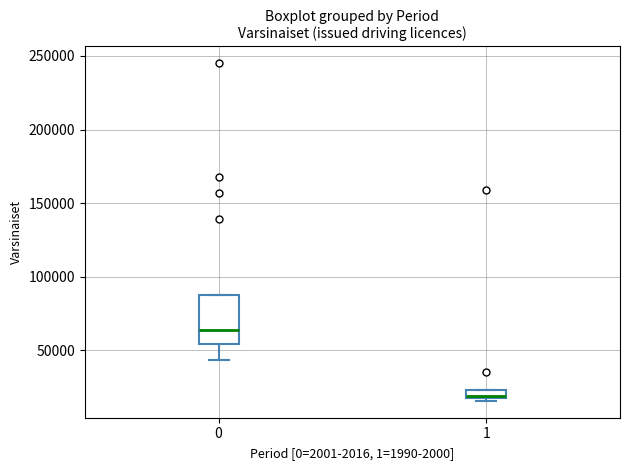

Which box has the lowest median line?

1